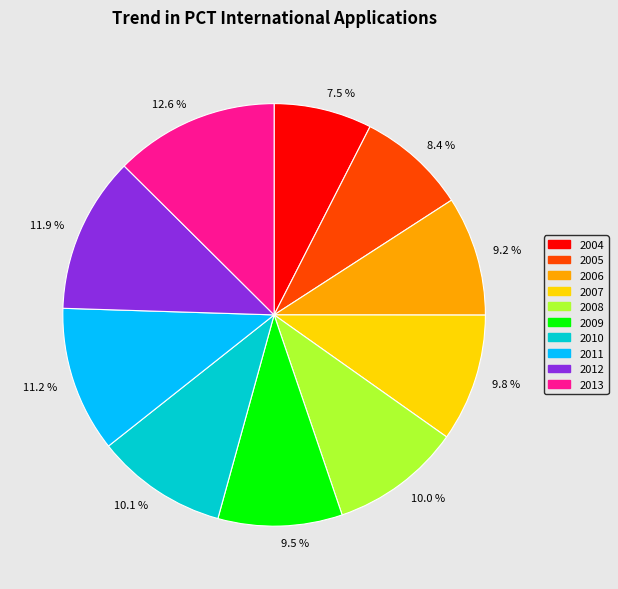

Does 8.4 % account for over 50% of the chart?

No